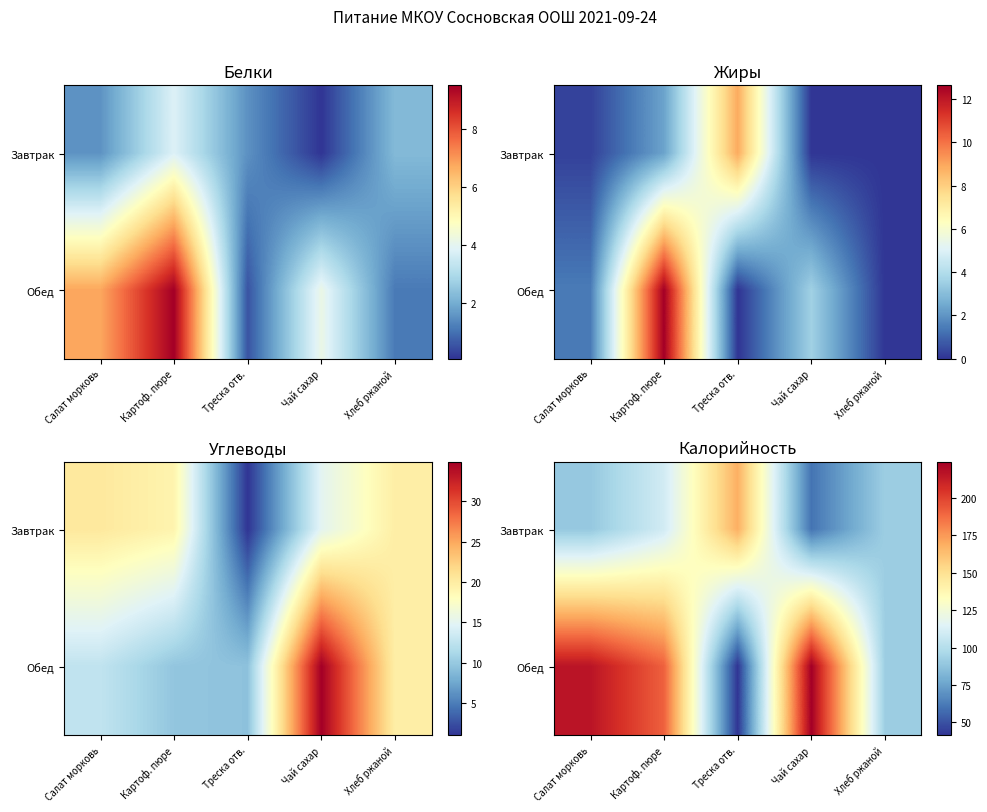

What is the average value of the Завтрак series?

103.9